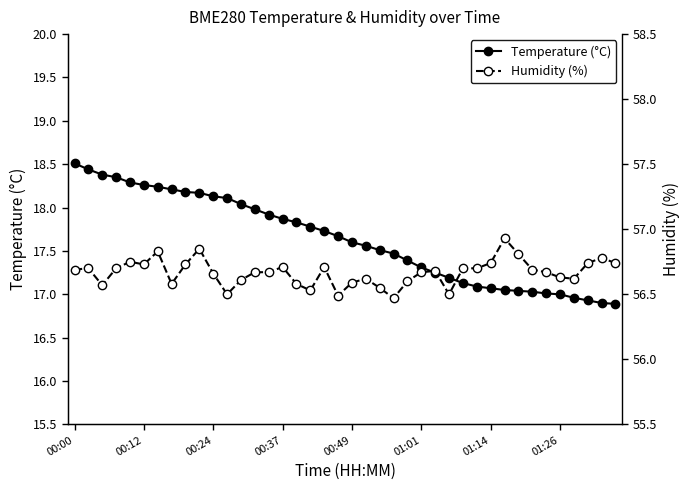

What is the highest value of the Temperature (°C) series?

18.5